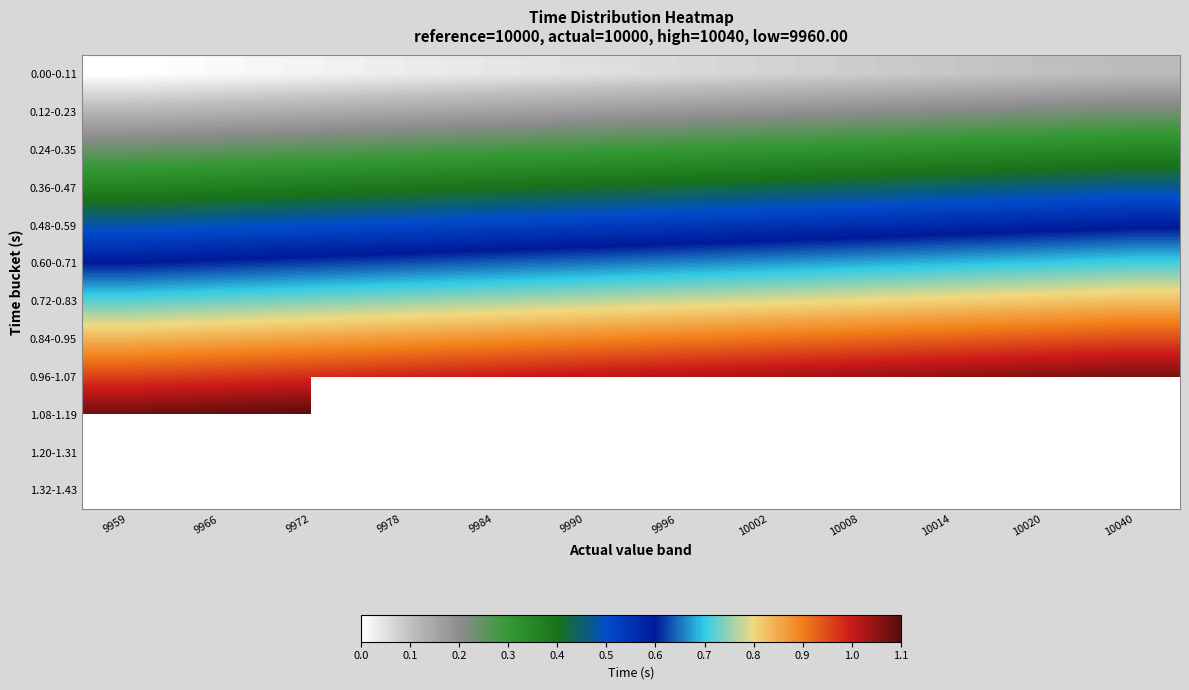

Which label corresponds to the smallest value in the chart?

9959